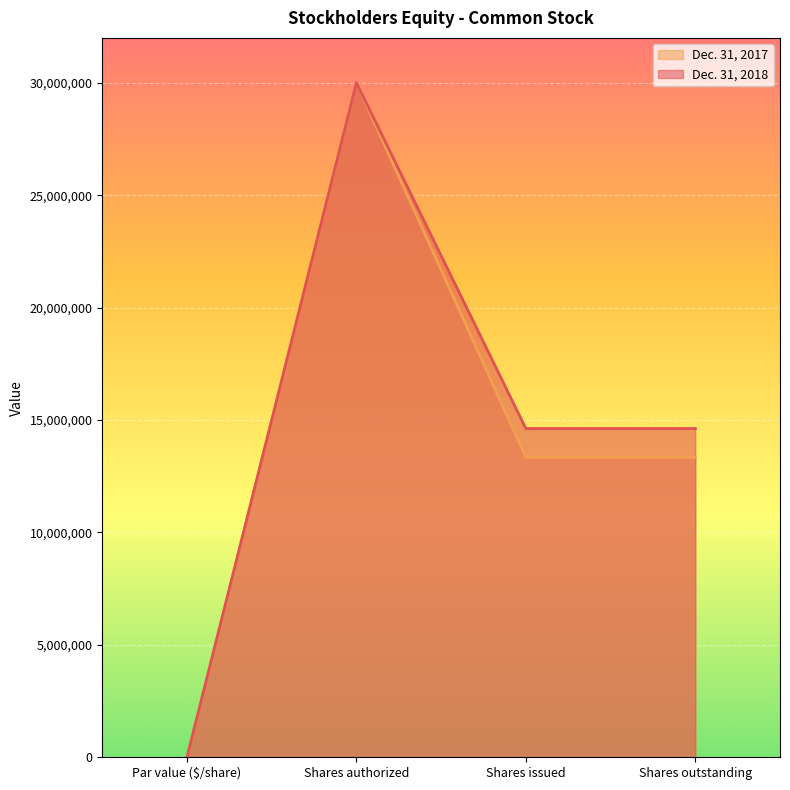

True or false: Dec. 31, 2017 and Dec. 31, 2018 intersect in this chart.

False